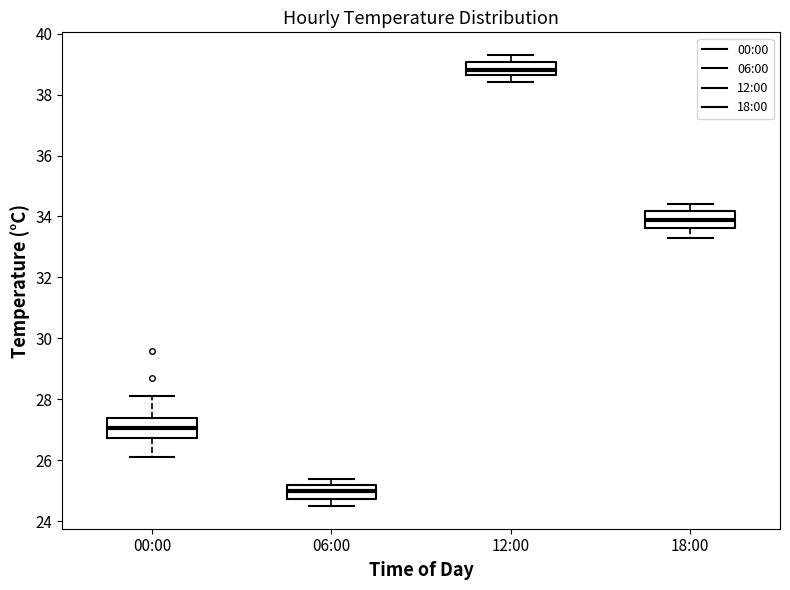

Reading left to right, read every box against the y-axis: the position of its median line, the range the box covers, and the ends of its whiskers. The values are not printed on the chart, so give them approximately, as read against the axis.

00:00: median 27.0, box 26.8 to 27.4, whiskers 26.2 to 28.2
06:00: median 25.0, box 24.8 to 25.2, whiskers 24.6 to 25.4
12:00: median 38.8, box 38.6 to 39.0, whiskers 38.4 to 39.4
18:00: median 34.0, box 33.6 to 34.2, whiskers 33.4 to 34.4